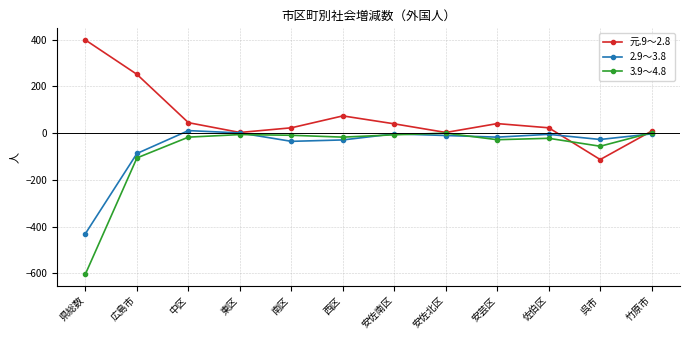

What is the value of the 3.9～4.8 point at the 1st from the left?

-603